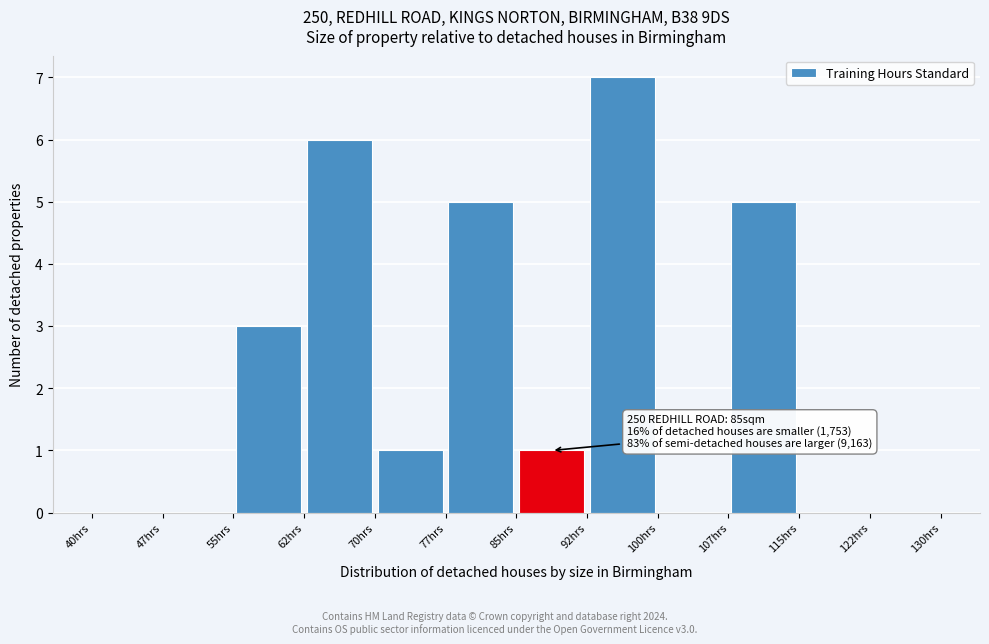

Which range on the x-axis has the tallest bar?

92.5 to 100.0